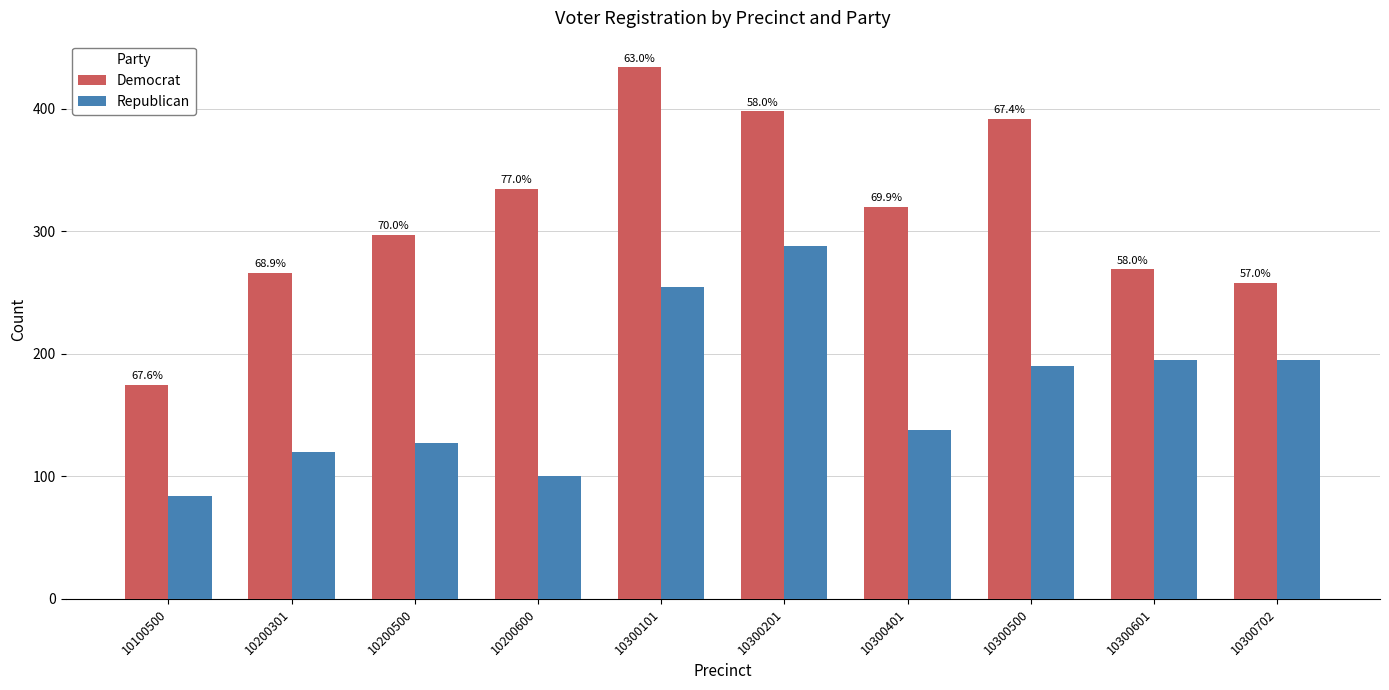

What is the sum of all Democrat values?

3144